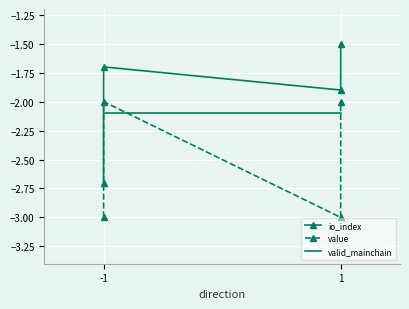

What is the value of the valid_mainchain point at the 1st from the left?

-2.1